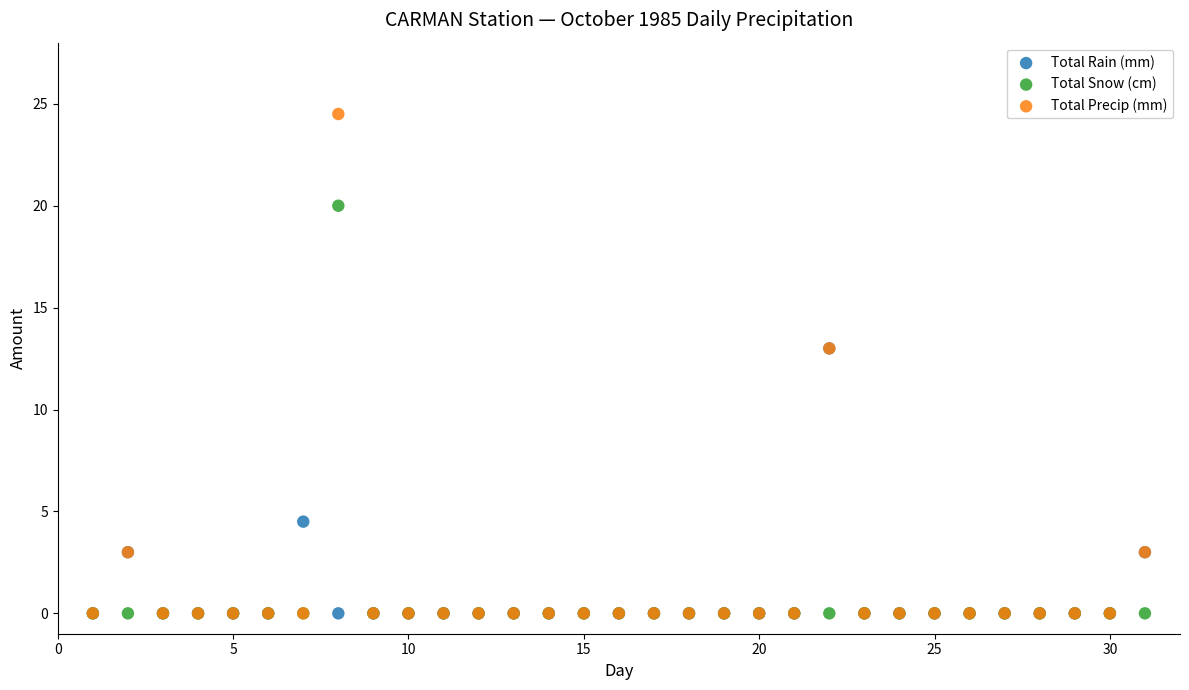

What are all the series names shown in the legend?

Total Rain (mm), Total Snow (cm), Total Precip (mm)